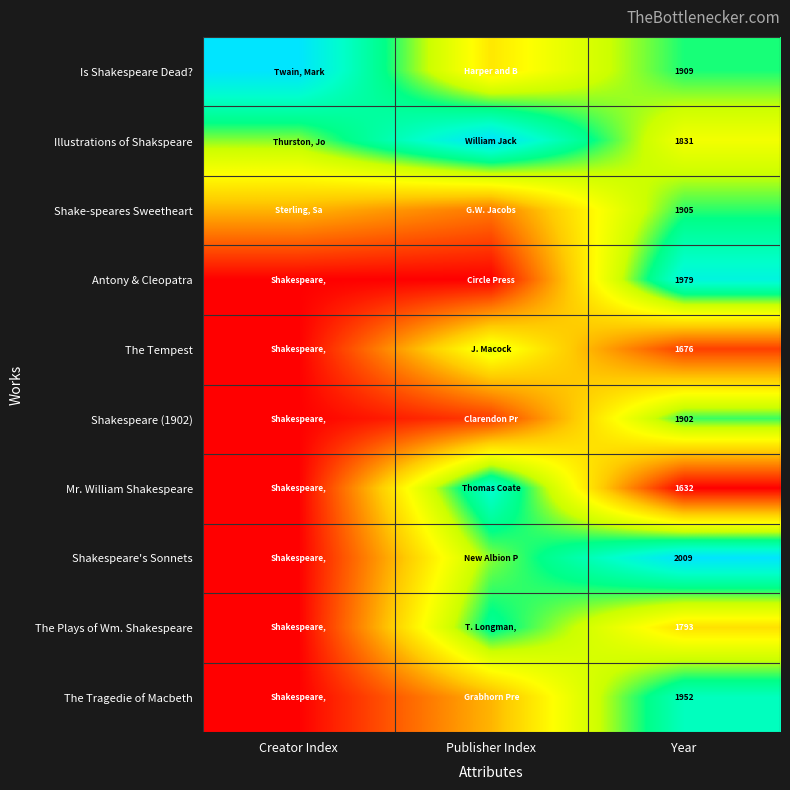

Is the value of Shake-speares Sweetheart at Year greater than the value of Antony & Cleopatra at Year?

No